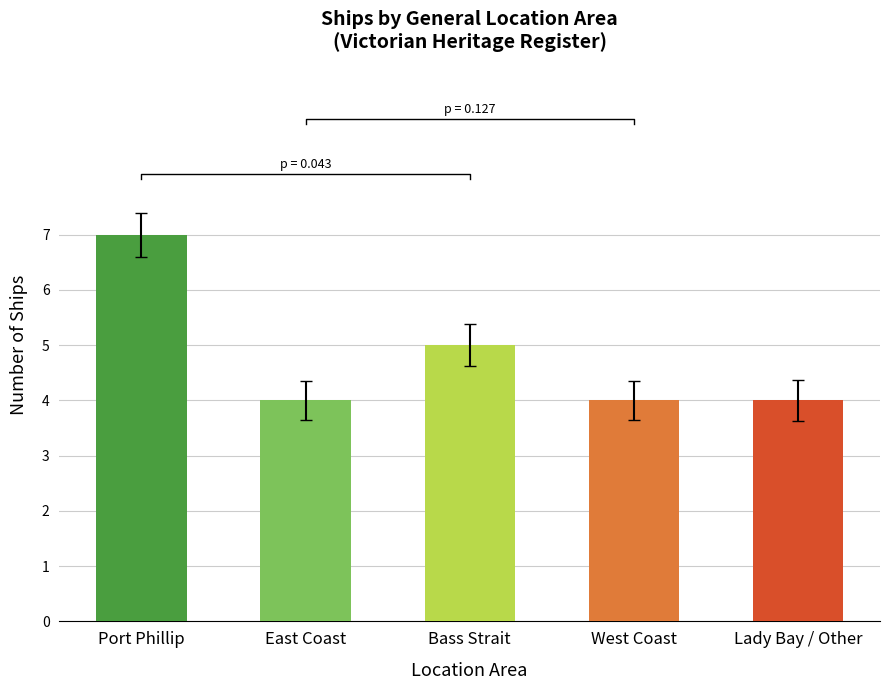

How many values exceed 4?

2